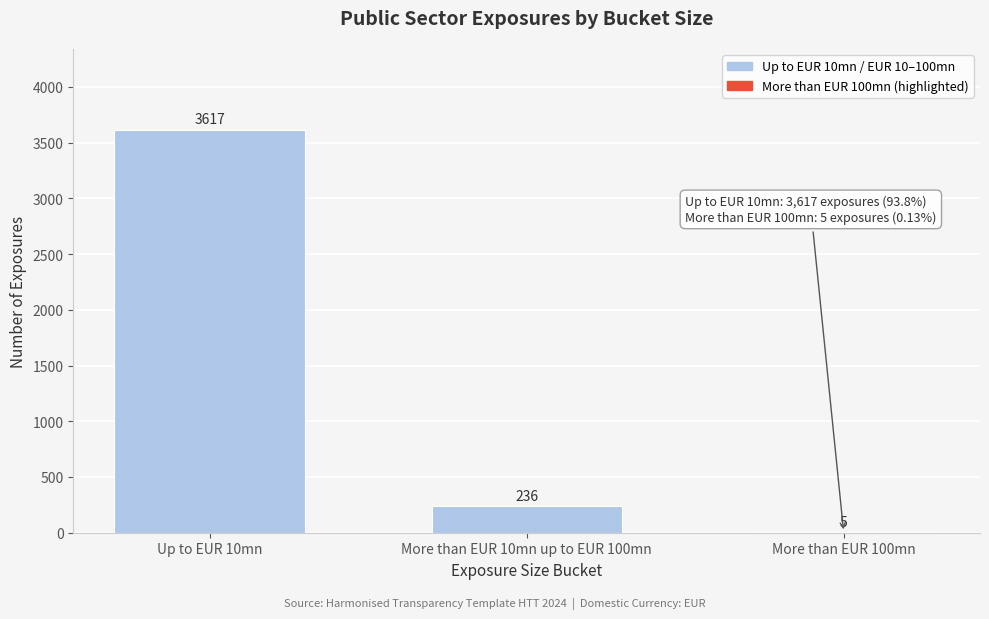

Reading left to right, extract all data points from this chart.

Up to EUR 10mn=3617	More than EUR 10mn up to EUR 100mn=236	More than EUR 100mn=5